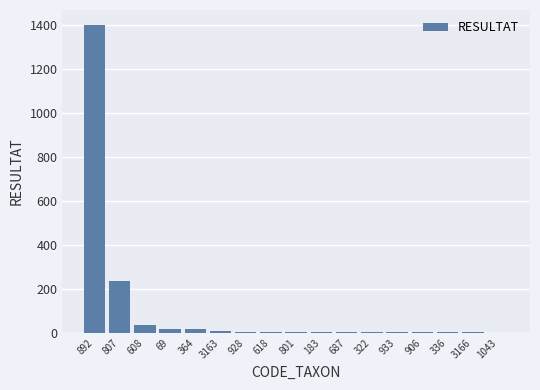

How many series are shown in this chart?

1